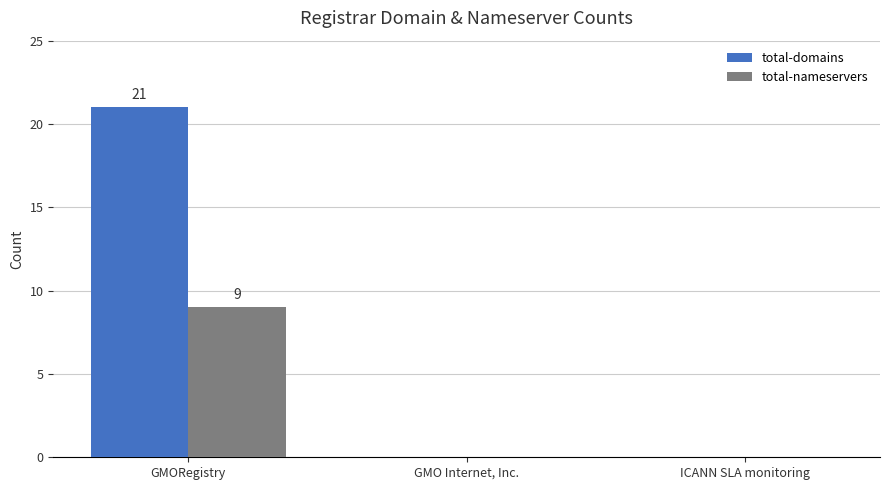

Which series has the largest total across all categories?

total-domains